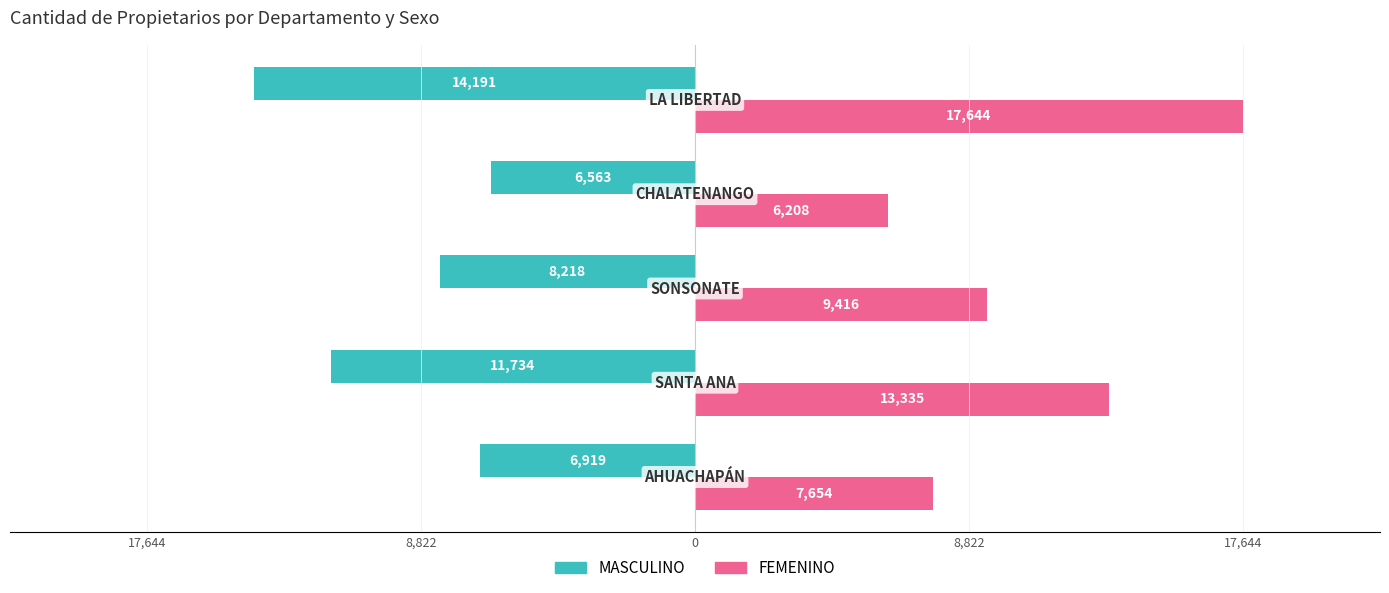

What are all the series names shown in the legend?

MASCULINO, FEMENINO